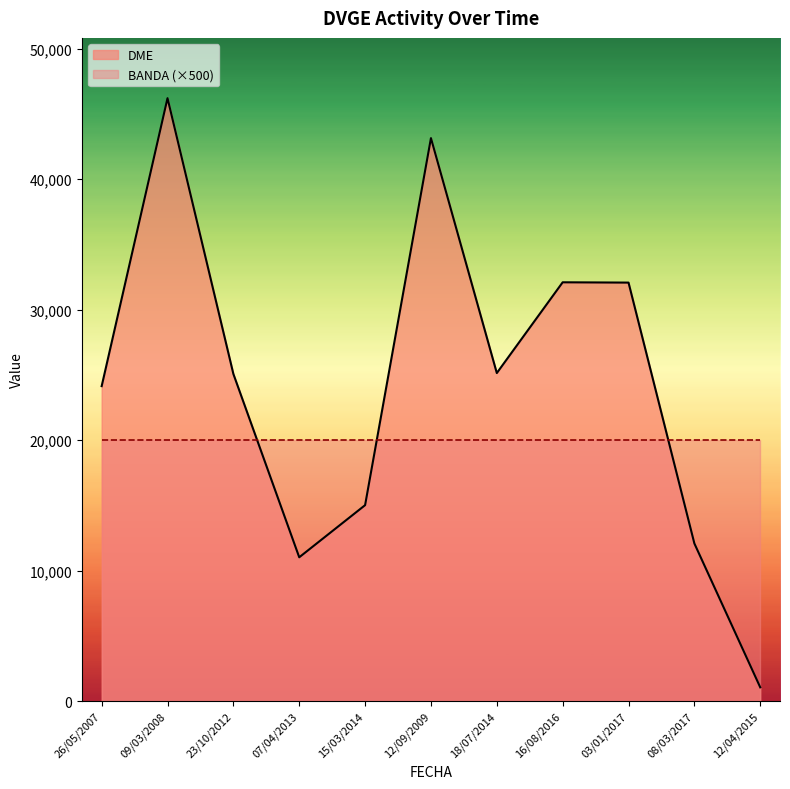

Which series has the widest spread of values?

DME